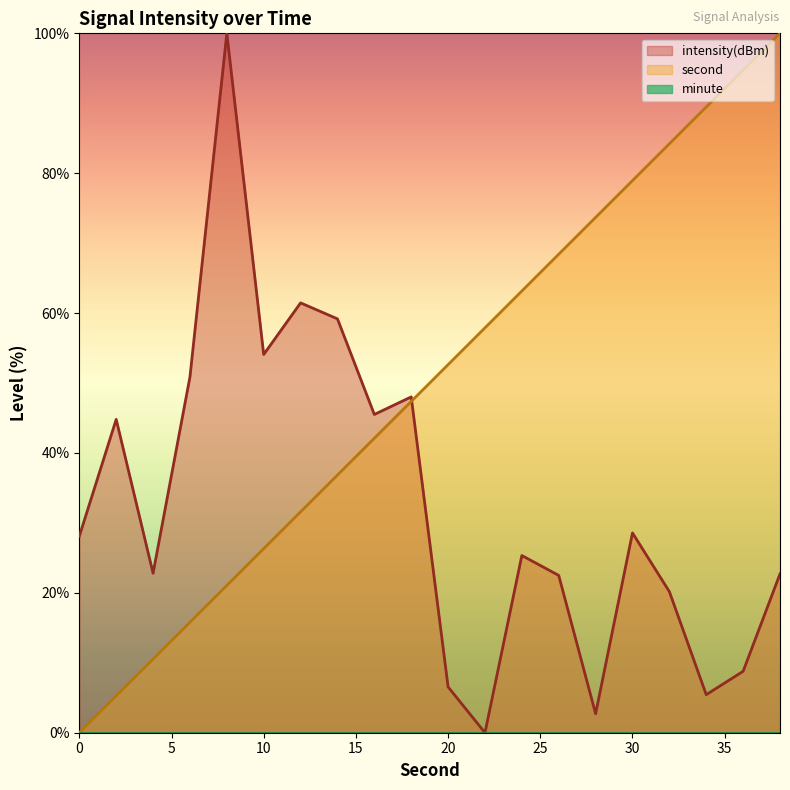

At which category does intensity(dBm) reach its first local peak?

2